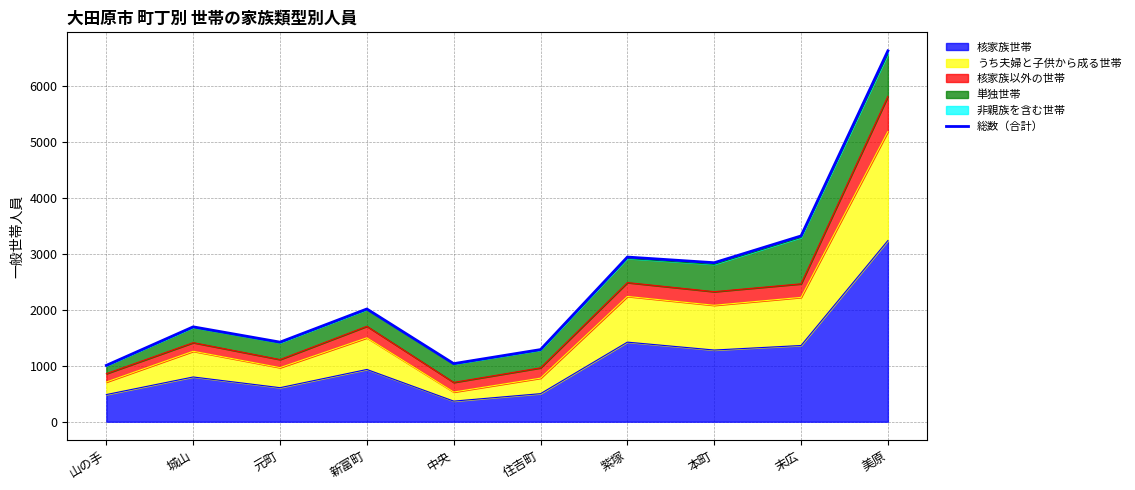

Reading right to left, transcribe all the data shown in this chart.

6621	3317	2839	2940	1288	1037	2013	1421	1694	1006